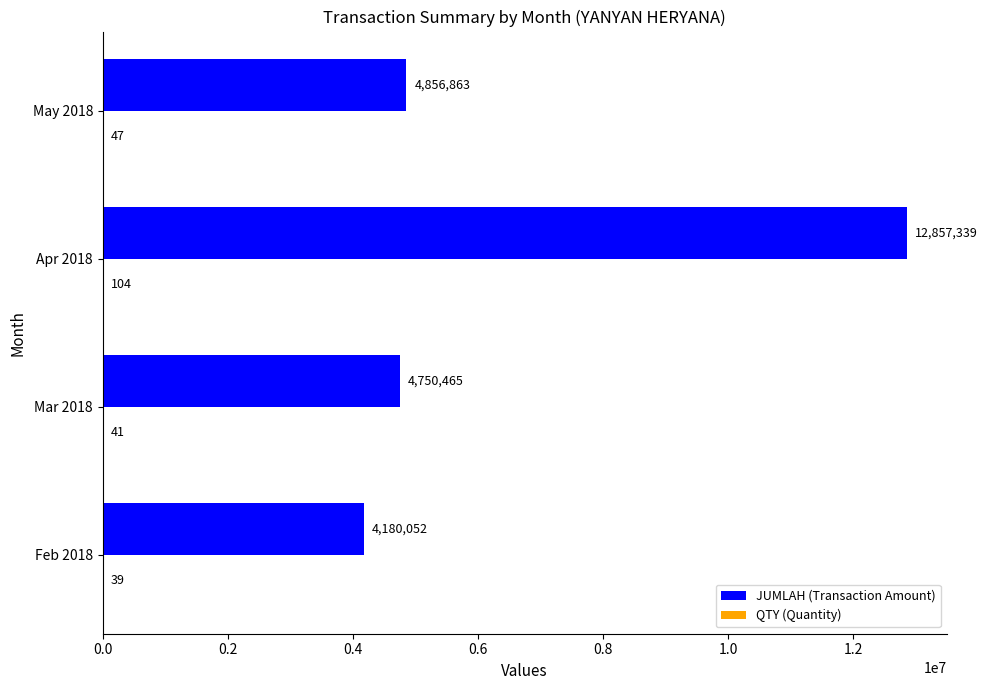

What is the sum of all JUMLAH (Transaction Amount) values?

26644719